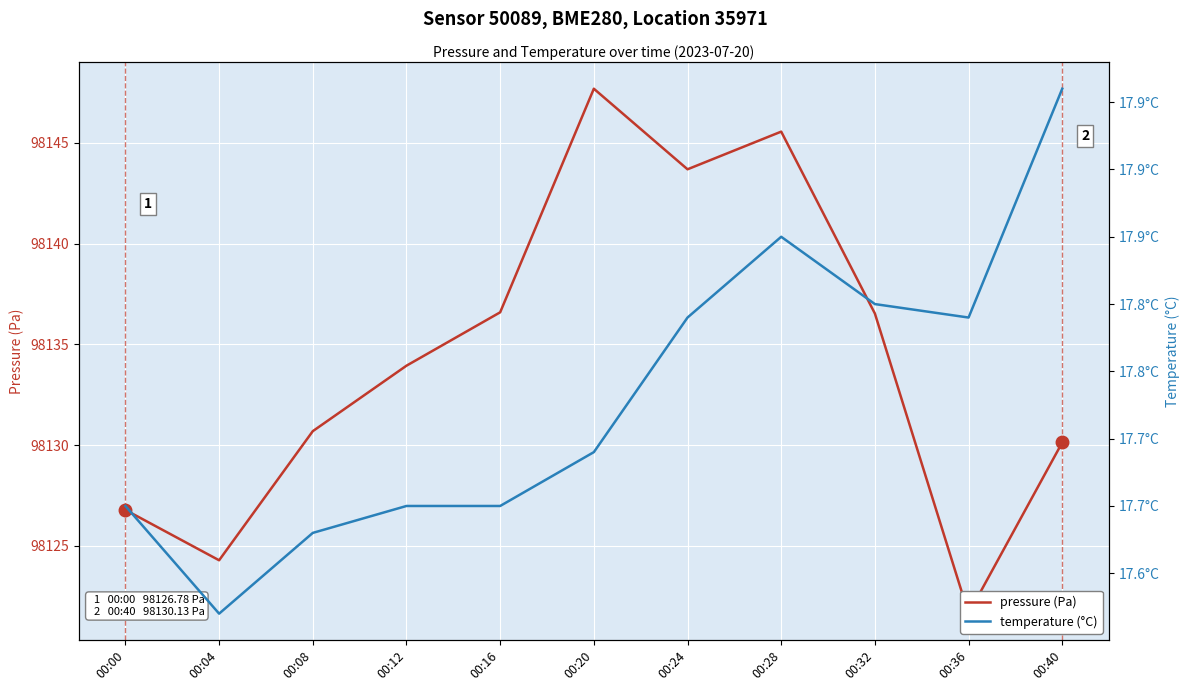

How many lines are shown in the chart?

2